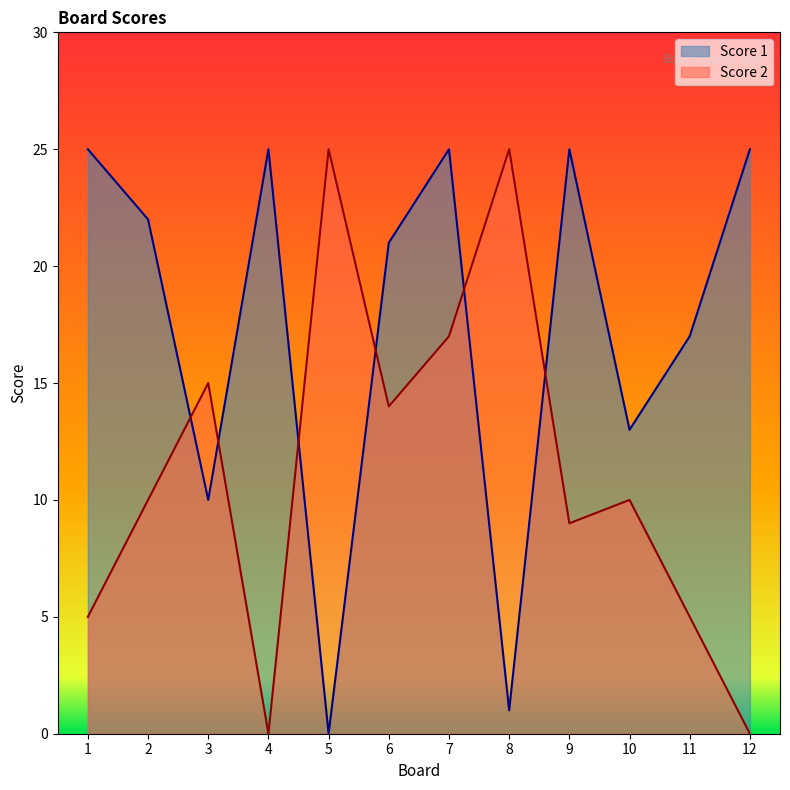

Does the chart have visible grid lines?

No